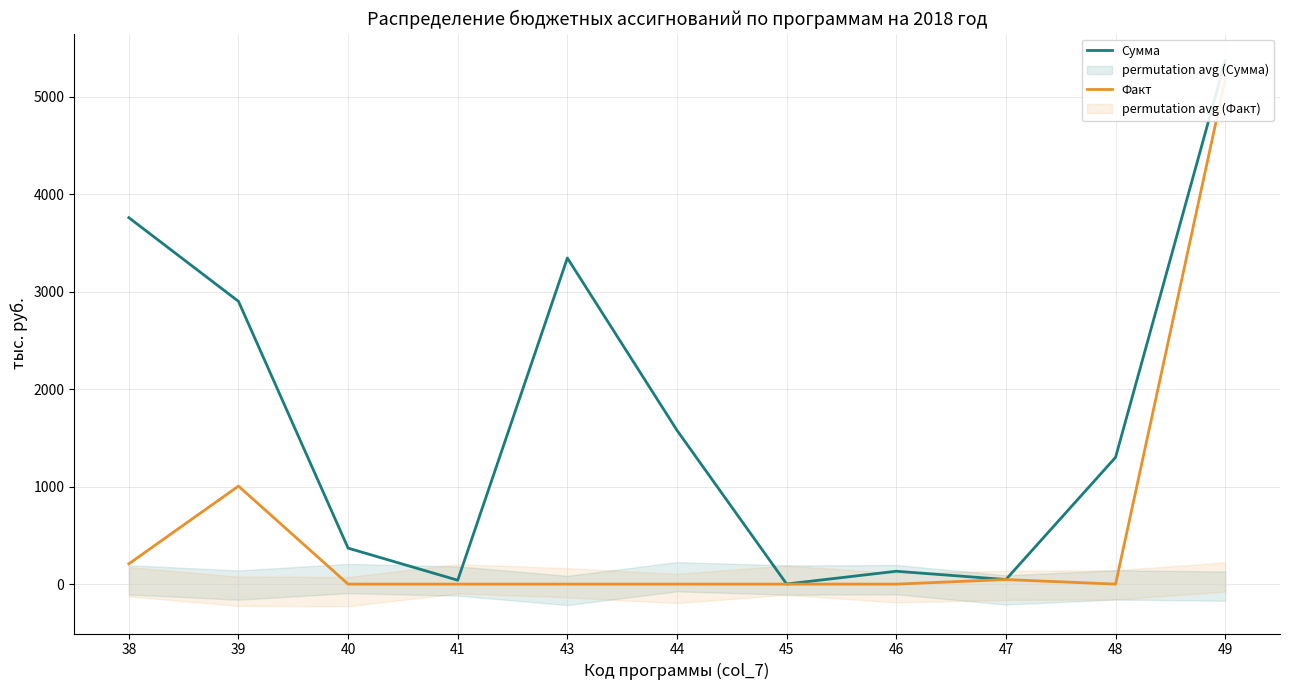

In Факт, how many points are lower than both neighbors (excluding endpoints)?

1